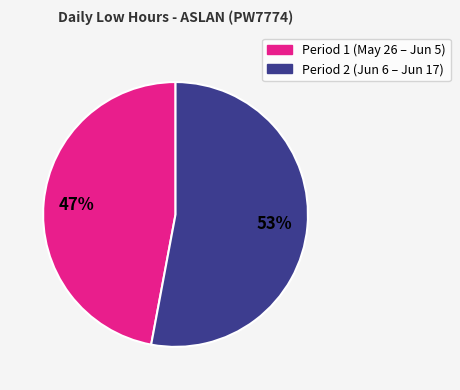

Is there any slice that represents more than half of the pie?

Yes